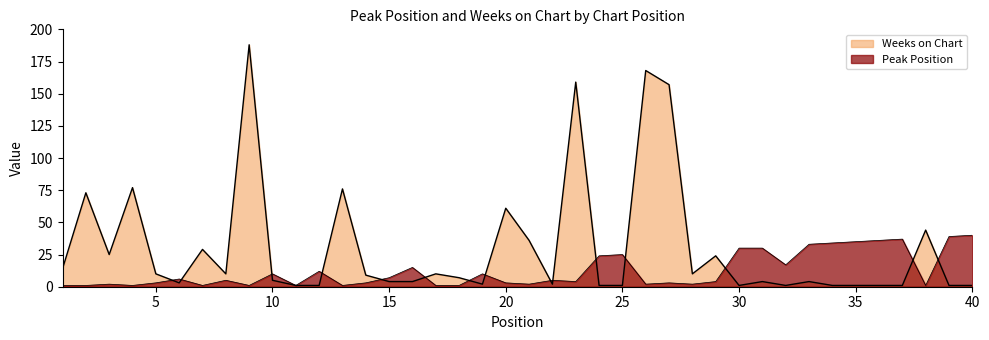

The Peak Position series shows 45 at 34. True or false?

False